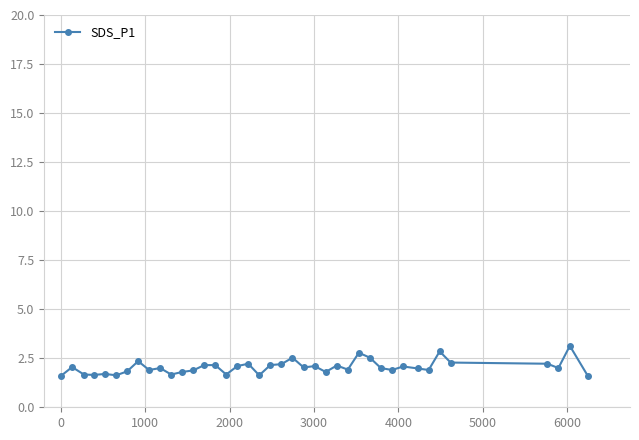

What is the value of the 26th point from the left?

2.1